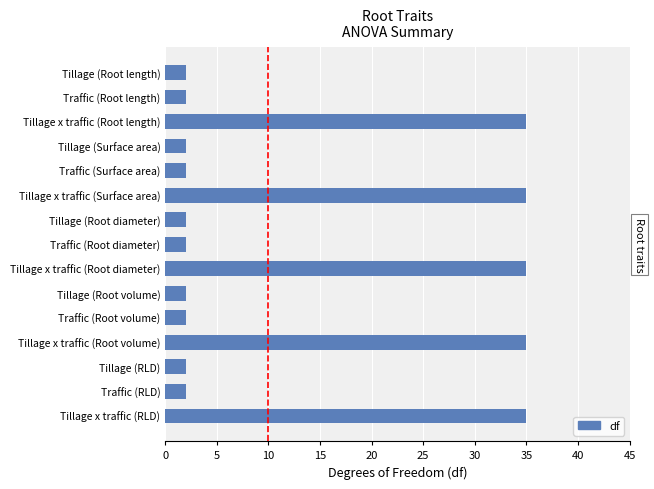

The value at Traffic (Root volume) is 2. True or false?

True